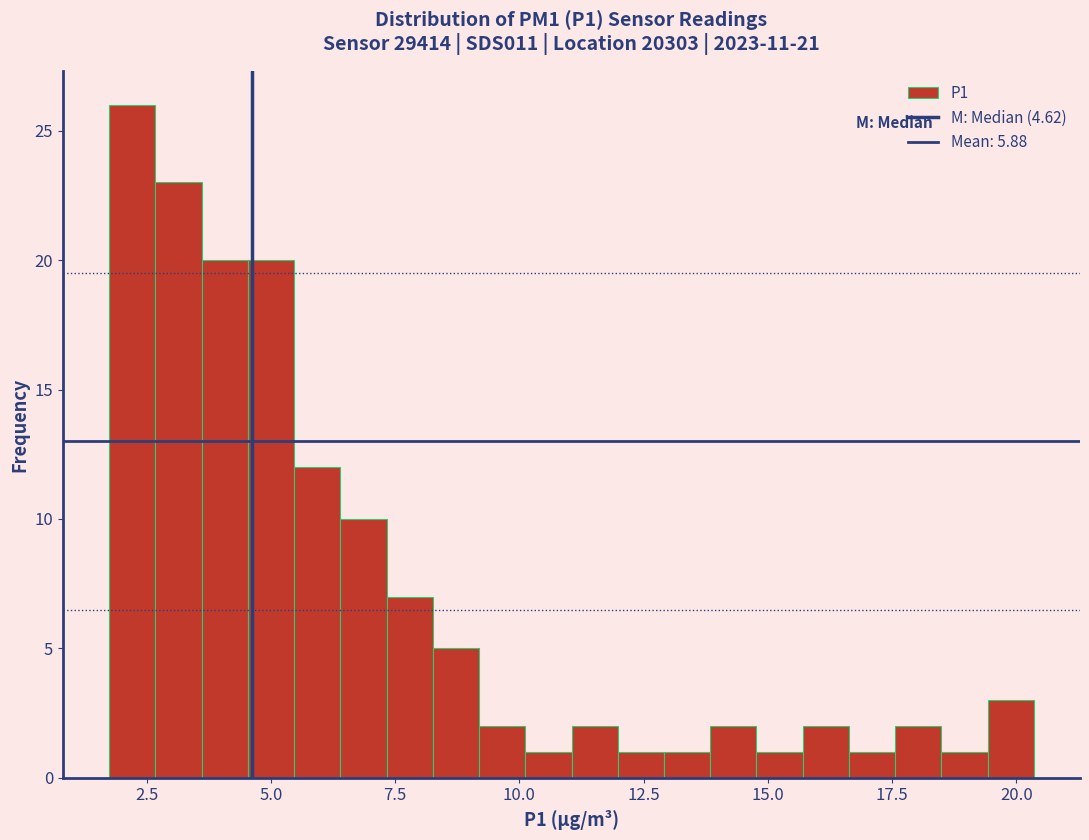

Around what value on the x-axis is the tallest bar? Give the approximate position of its centre, as read against the axis.

2.0